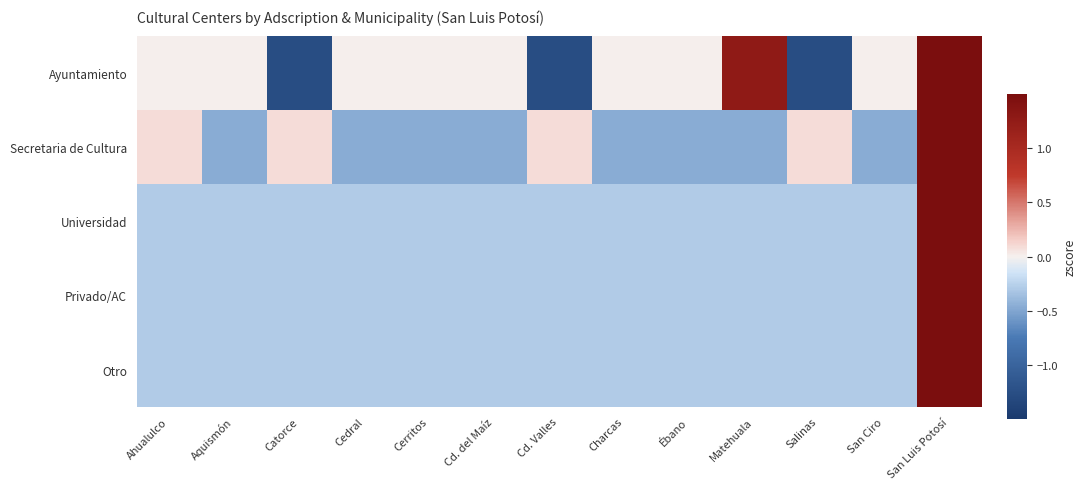

How many distinct data groups are displayed?

5